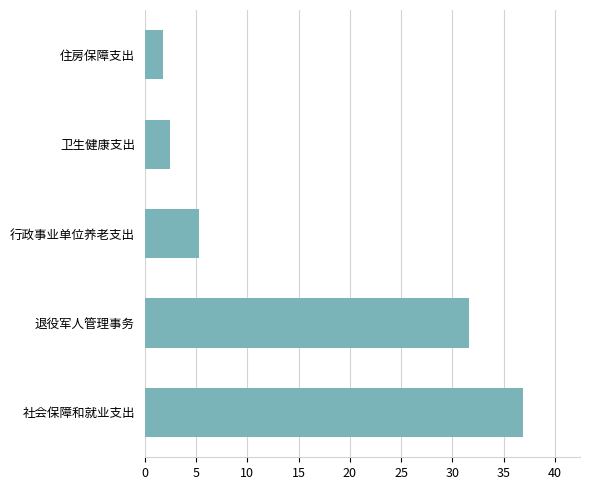

What is the ratio of the value at 退役军人管理事务 to the value at 社会保障和就业支出?

0.9